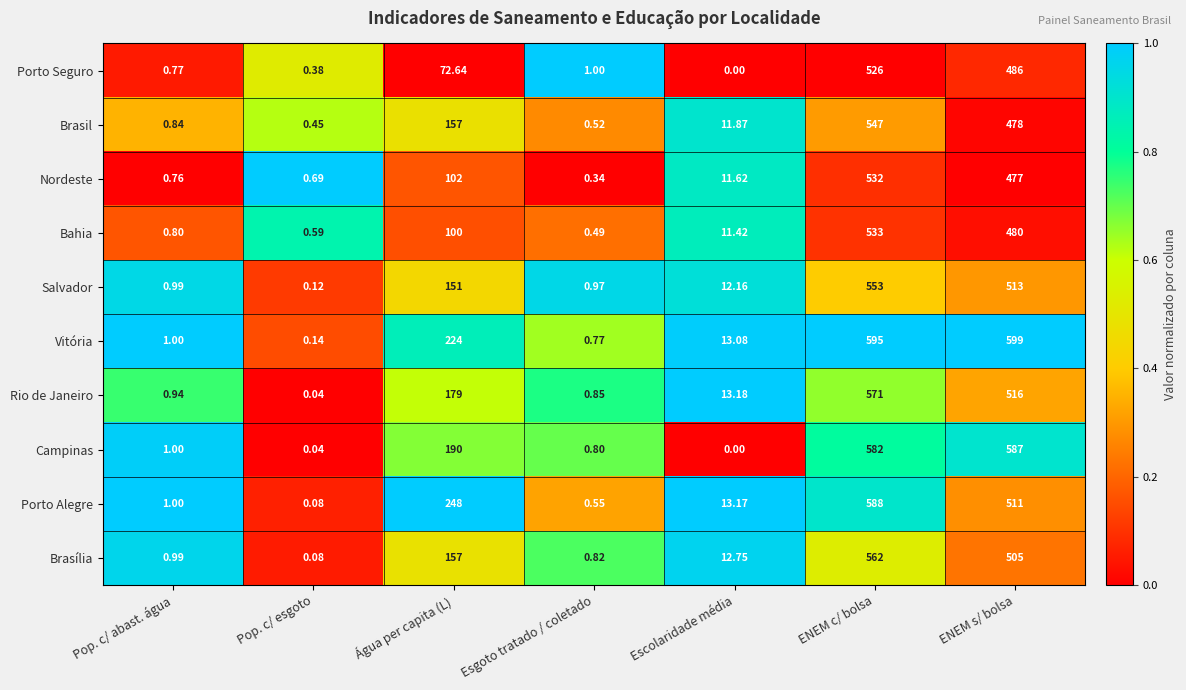

At which label does Brasília first exceed 12?

Água per capita (L)